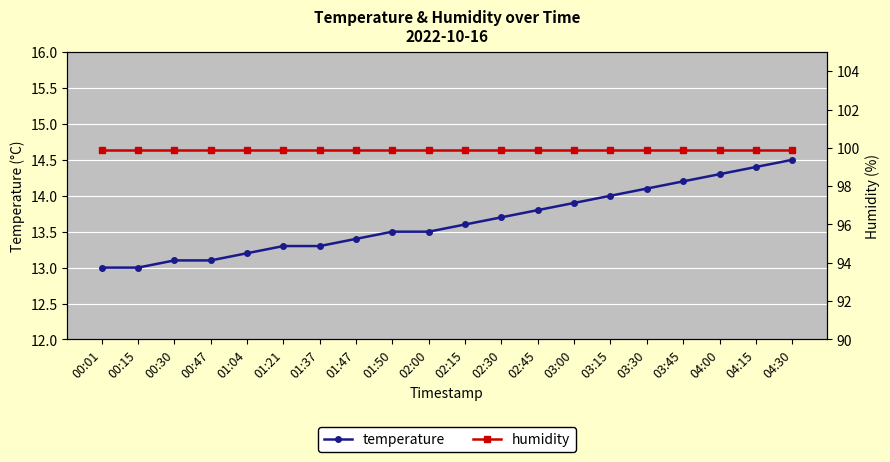

List the series in order of their peak value, highest first.

humidity, temperature